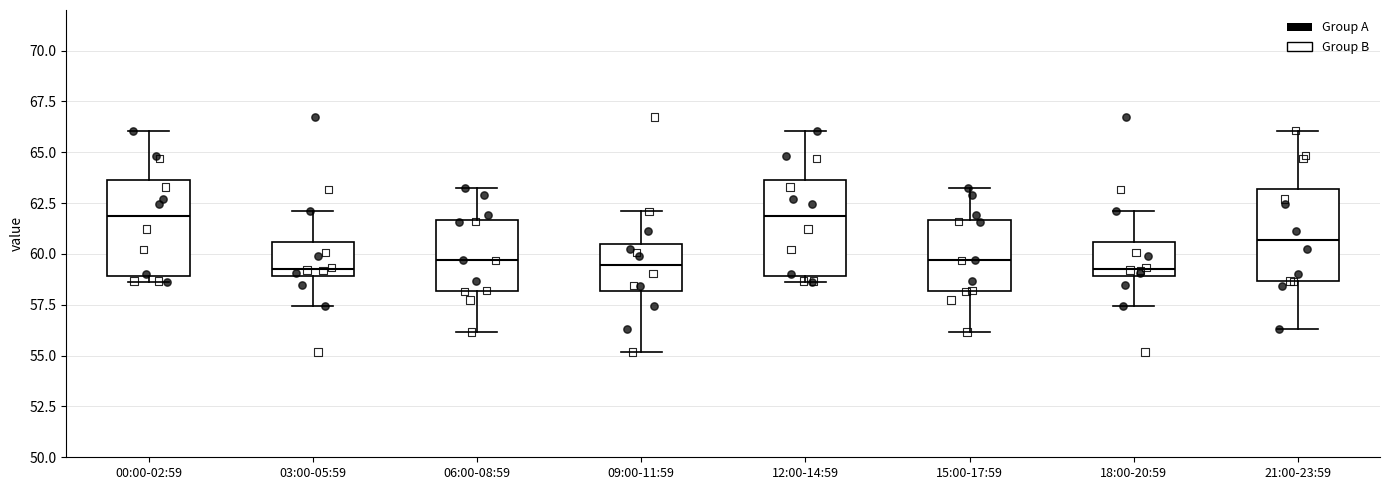

Where does the median line of the box for 09:00-11:59 sit on the y-axis? The values are not printed on the chart, so give them approximately, as read against the axis.

59.5